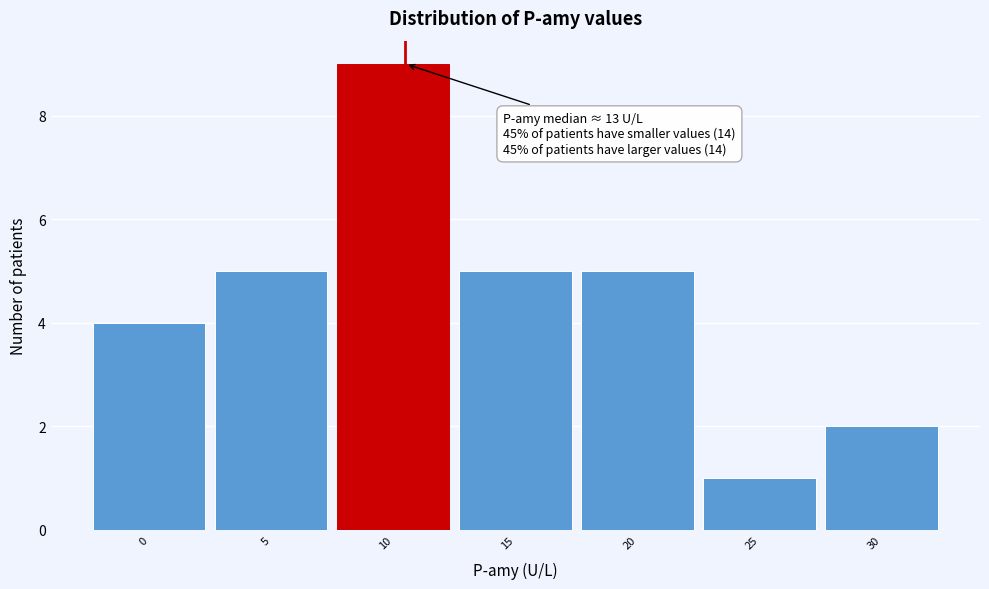

Reading left to right, extract all data points from this chart.

4	5	9	5	5	1	2